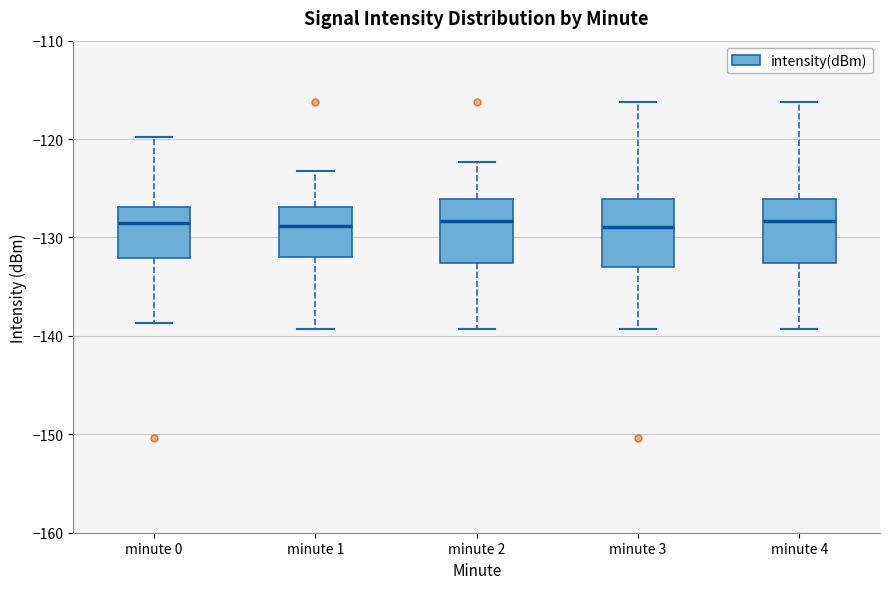

Where is the upper edge of the box for minute 4 on the y-axis? The values are not printed on the chart, so give them approximately, as read against the axis.

-126